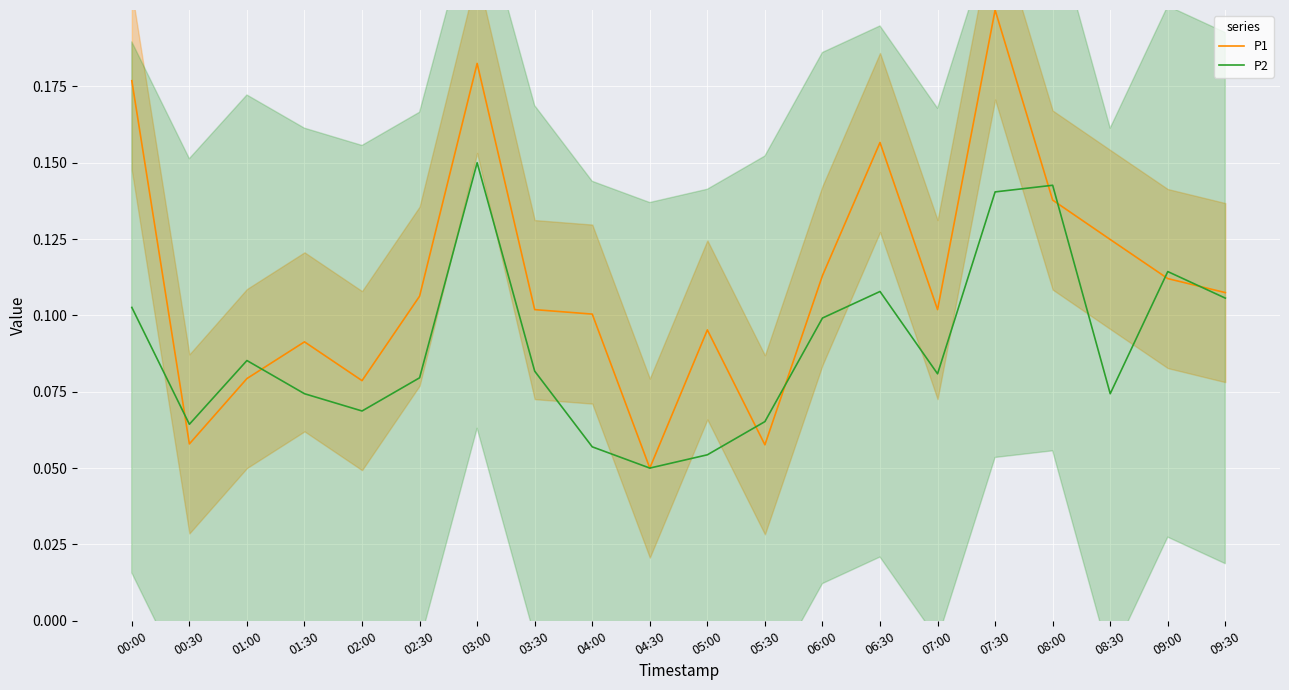

What is the sum of all P2 values?

1.8